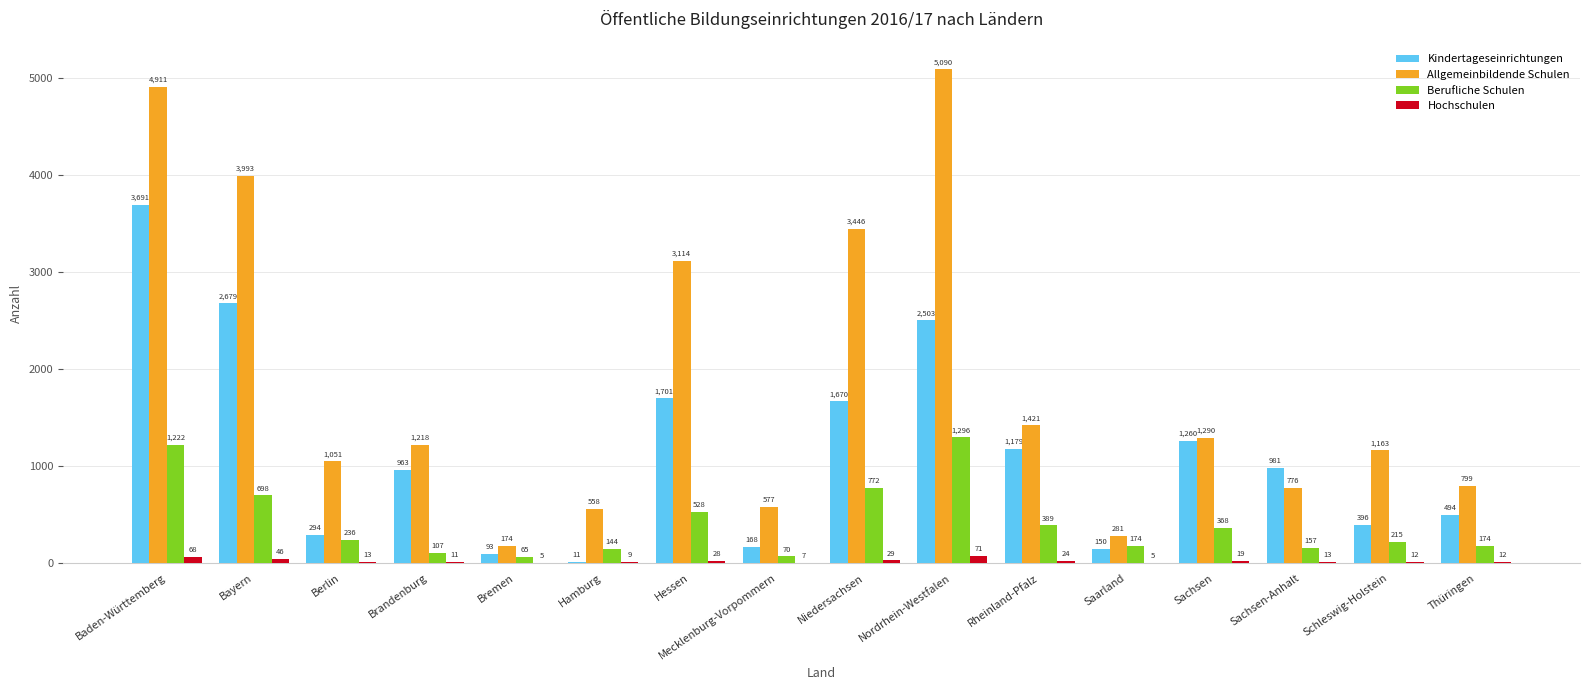

What is the sum of all Allgemeinbildende Schulen values?

29862